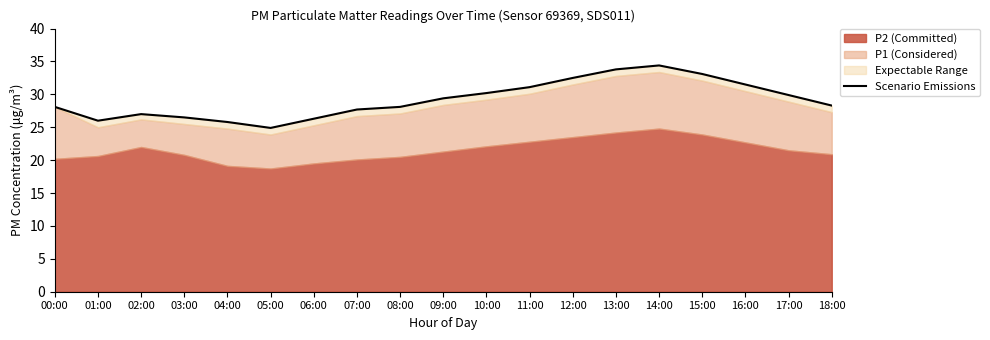

What is the difference between the values at 05:00 and 17:00?

5.0